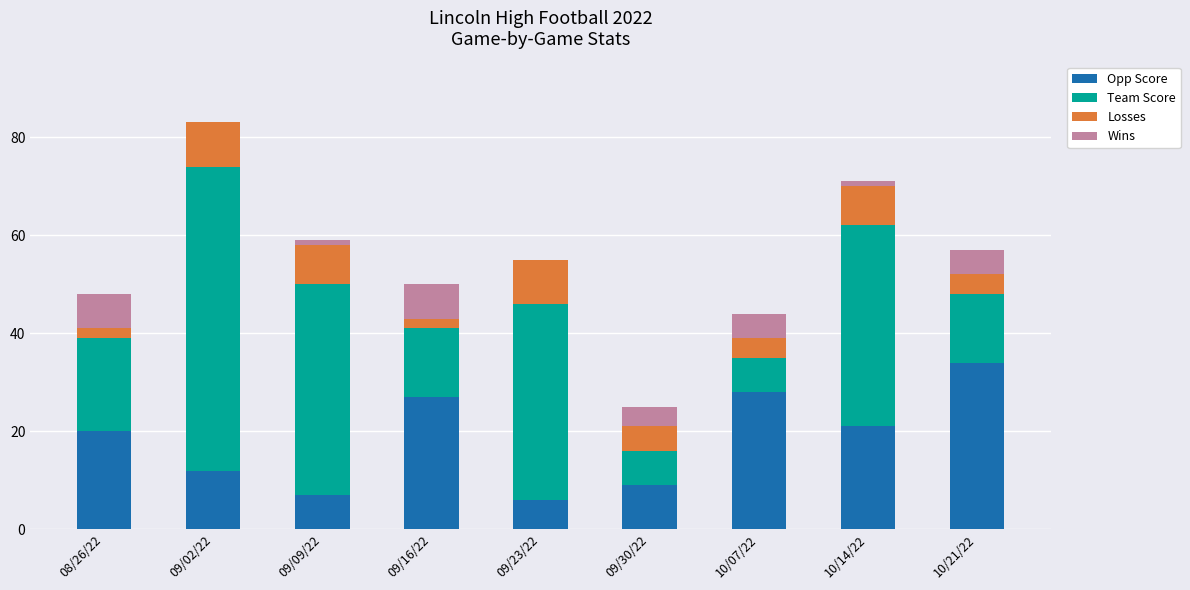

Is it true that Opp Score equals 11 at 09/16/22?

False